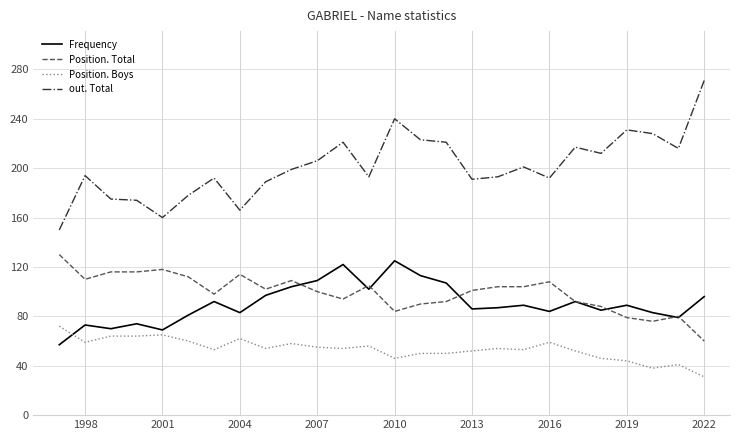

True or false: Position. Boys has more than 2 points higher than both neighbors.

True